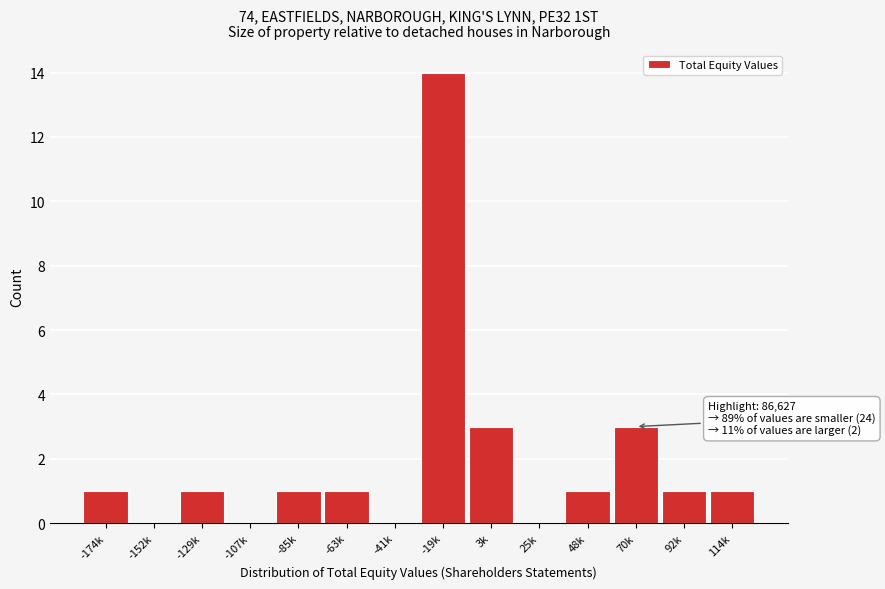

Reading left to right, list all the values displayed in this chart.

-174k=1	-152k=0	-129k=1	-107k=0	-85k=1	-63k=1	-41k=0	-19k=14	3k=3	25k=0	48k=1	70k=3	92k=1	114k=1